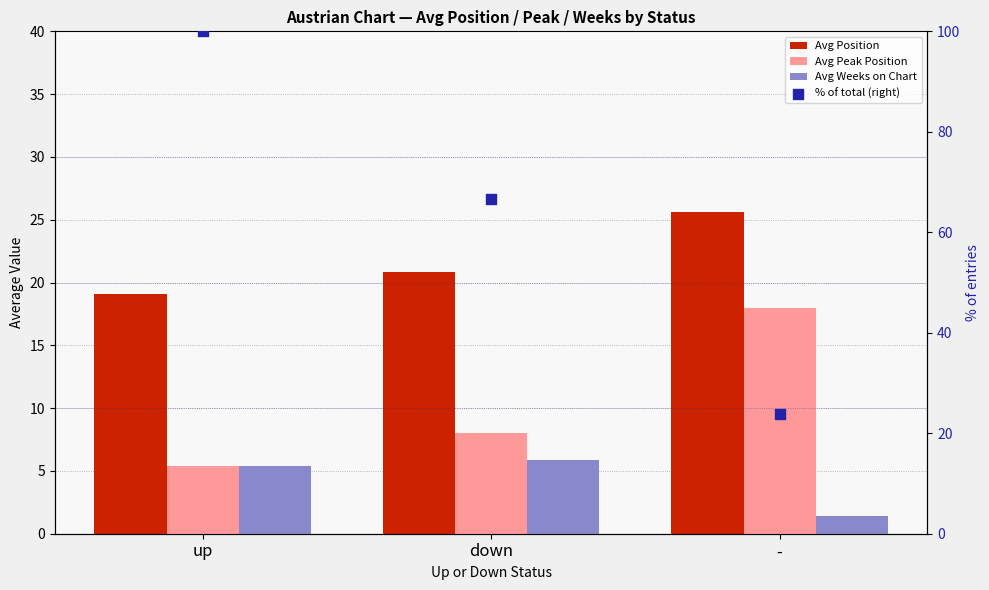

What are all the series names shown in the legend?

Avg Position, Avg Peak Position, Avg Weeks on Chart, % of total (right)